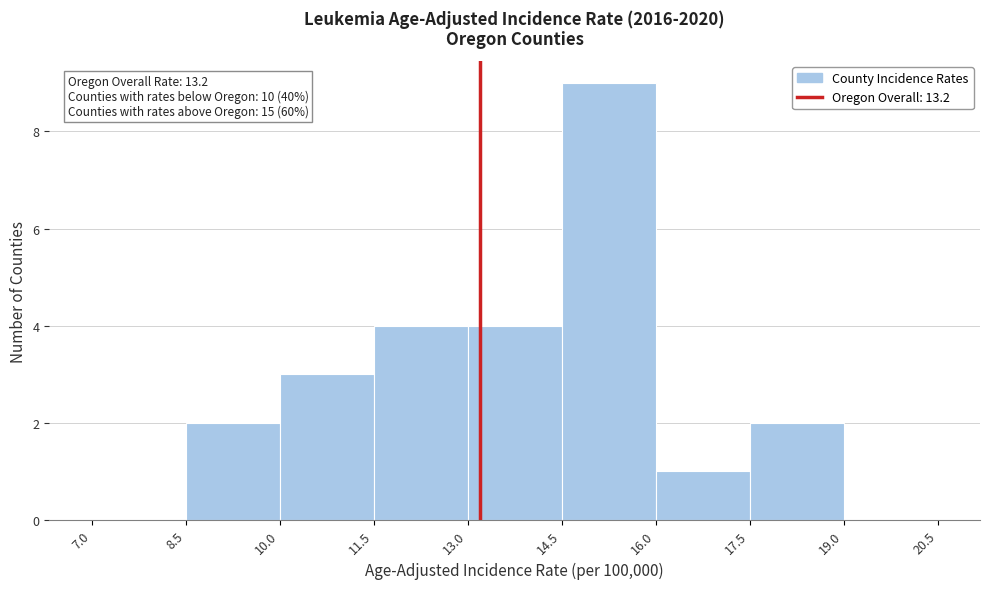

Which range on the x-axis has the tallest bar?

14.5 to 16.0